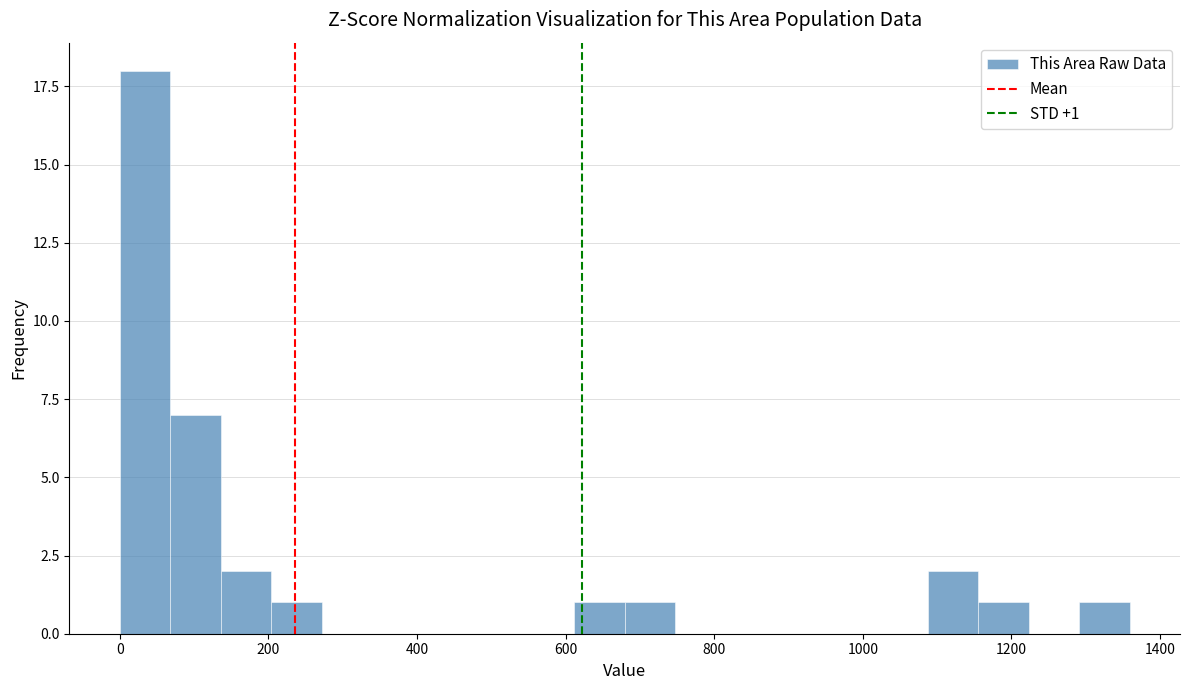

Around what value on the x-axis is the tallest bar? Give the approximate position of its centre, as read against the axis.

40